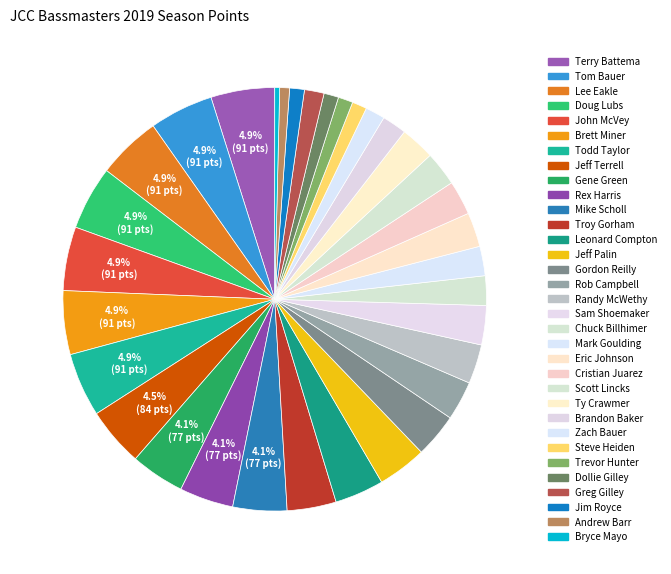

How many slices are in this pie chart?

33